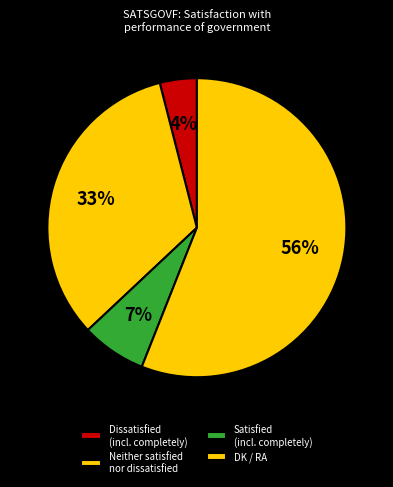

Which slice is the largest?

DK